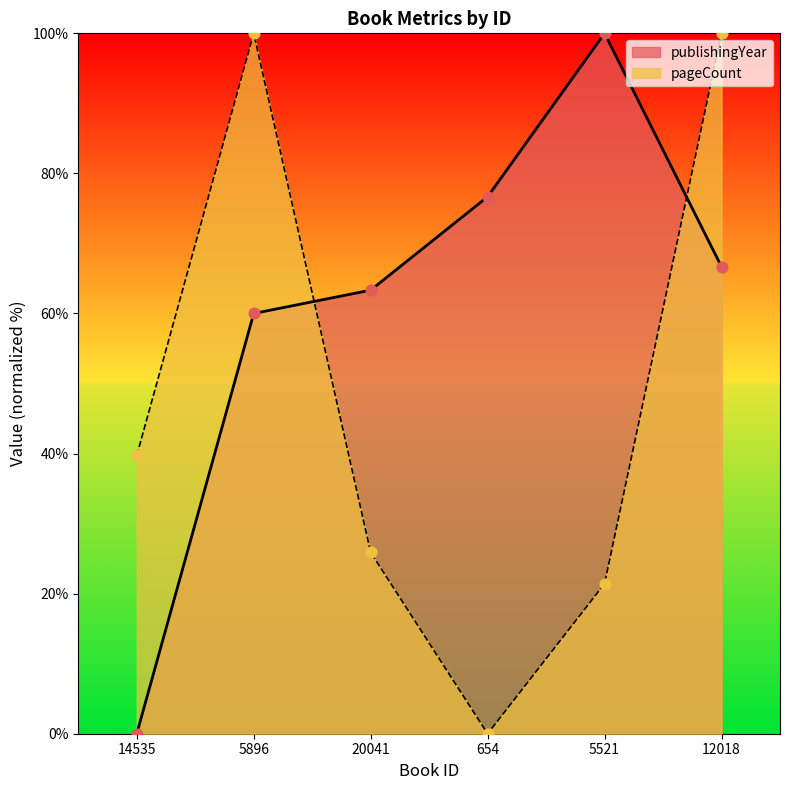

Which series has the widest spread of Y values?

publishingYear